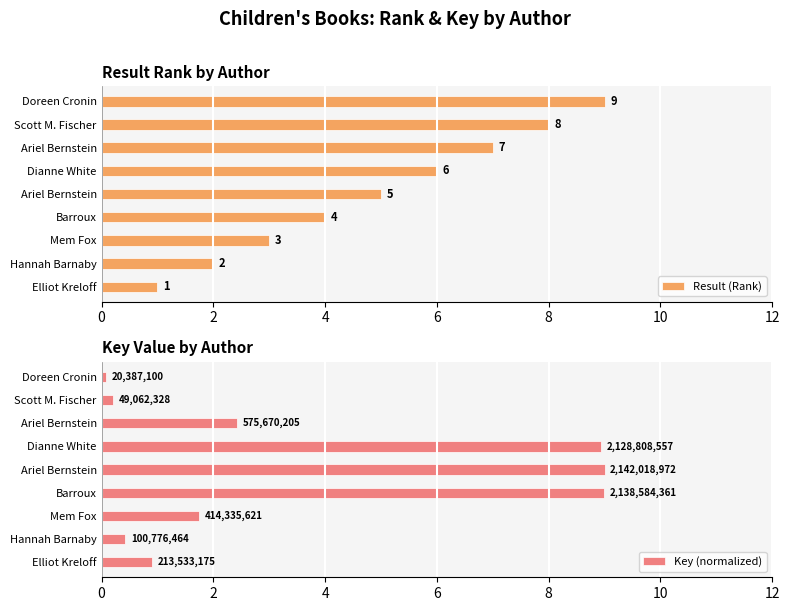

How many data points in Result (Rank) are less than 5?

4